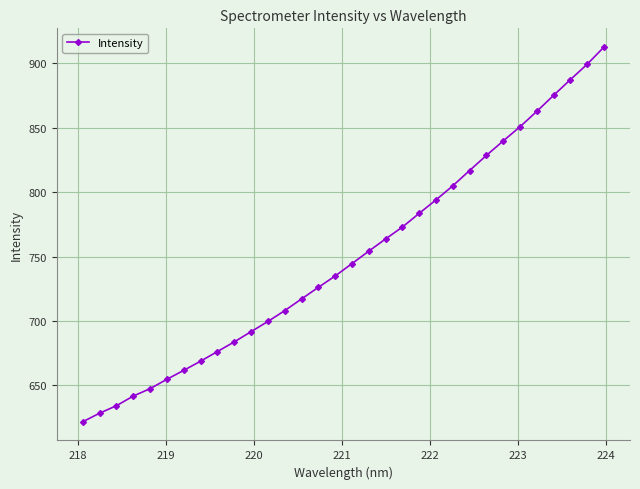

What is the minimum value shown in the chart?

621.7